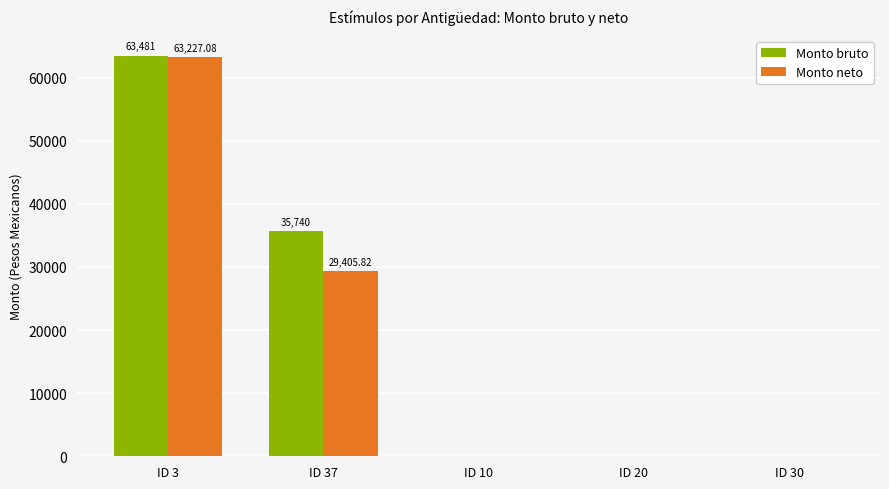

Reading right to left, transcribe all the data shown in this chart.

Monto bruto: 0.0	0.0	0.0	35740.0	63481.0
Monto neto: 0.0	0.0	0.0	29405.8	63227.1